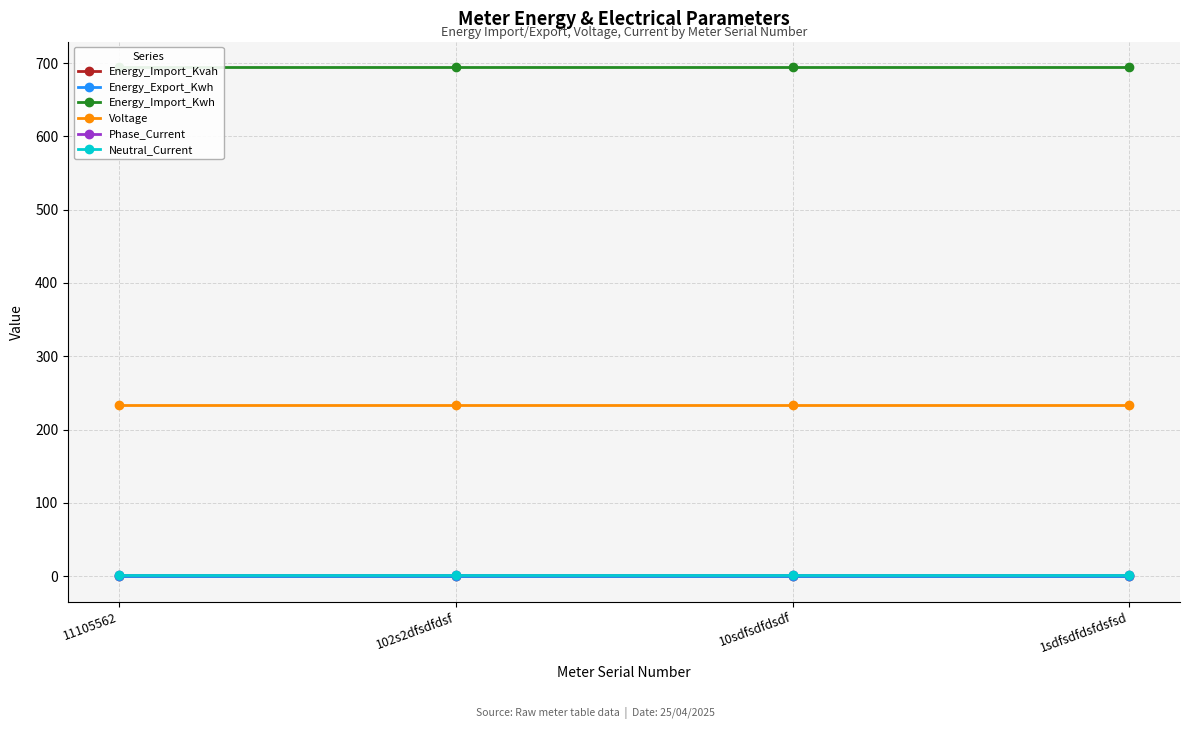

What is the average value of the Energy_Import_Kwh series?

694.5